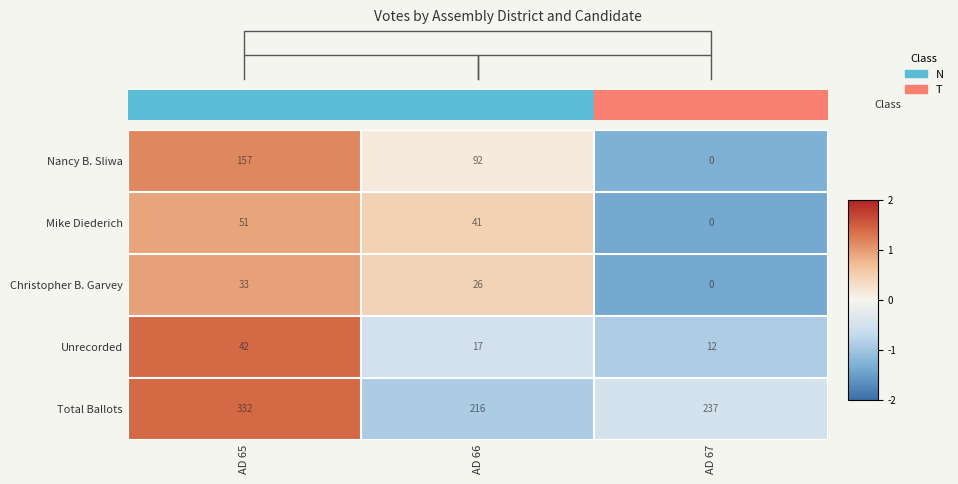

Where does the Mike Diederich series first go above 41?

AD 65